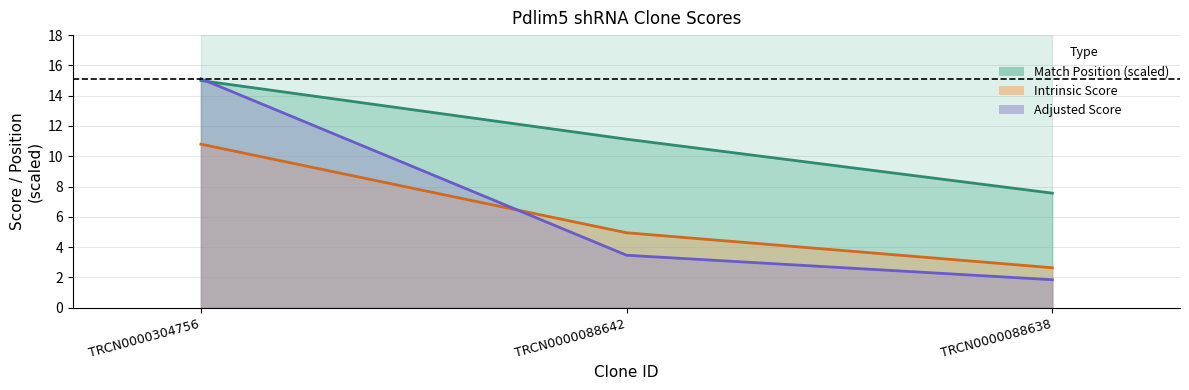

Which series has the largest total across all categories?

Match Position